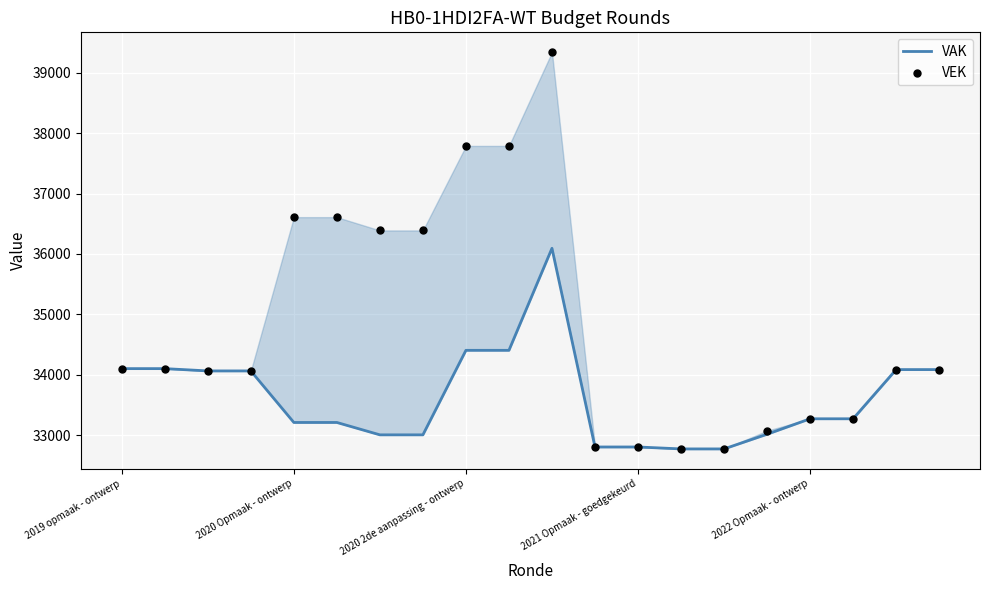

What are all the series names shown in the legend?

VAK, VEK